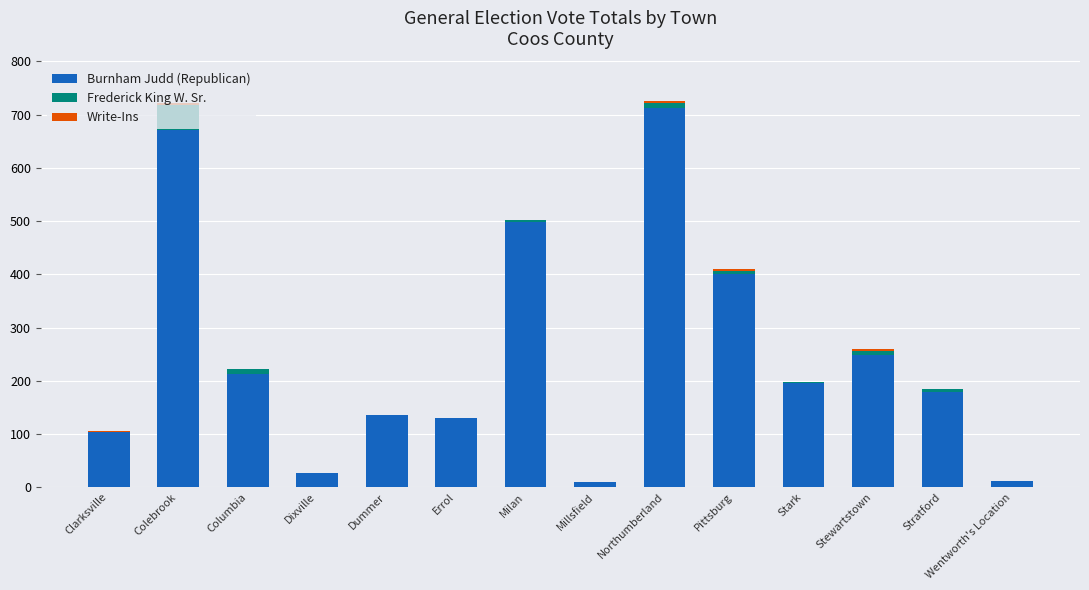

Is it true that Burnham Judd (Republican) equals 39 at Dummer?

False